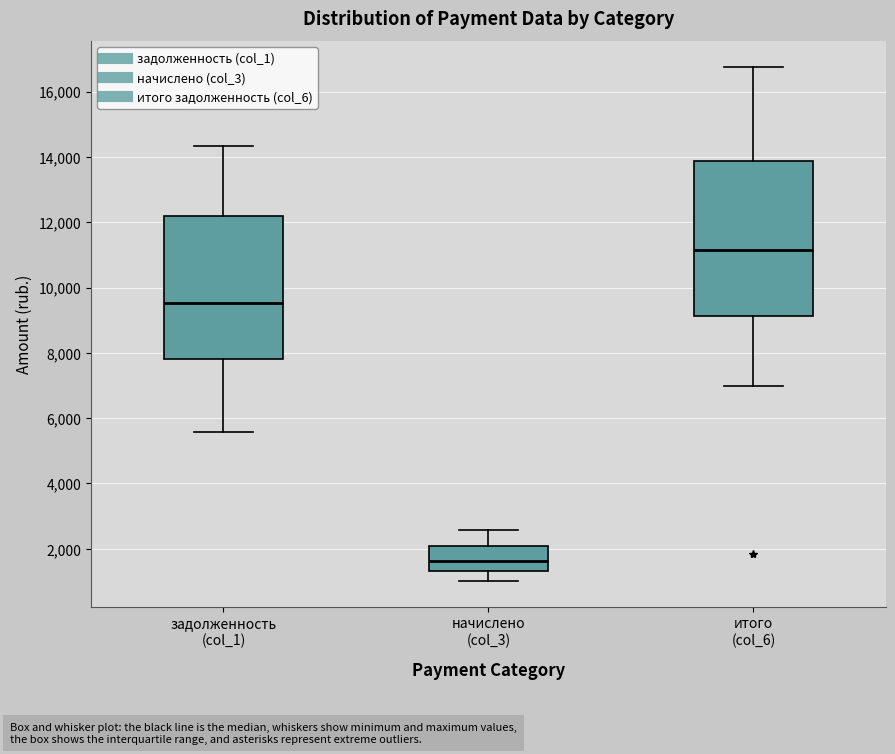

Where is the upper edge of the box for итого (col_6) on the y-axis? The values are not printed on the chart, so give them approximately, as read against the axis.

13800